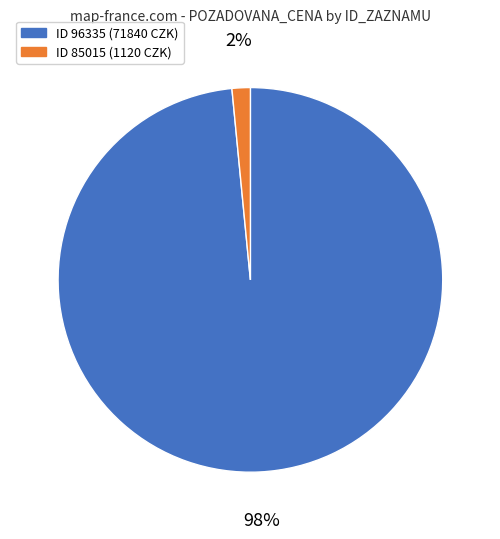

Does any single category account for the majority?

Yes